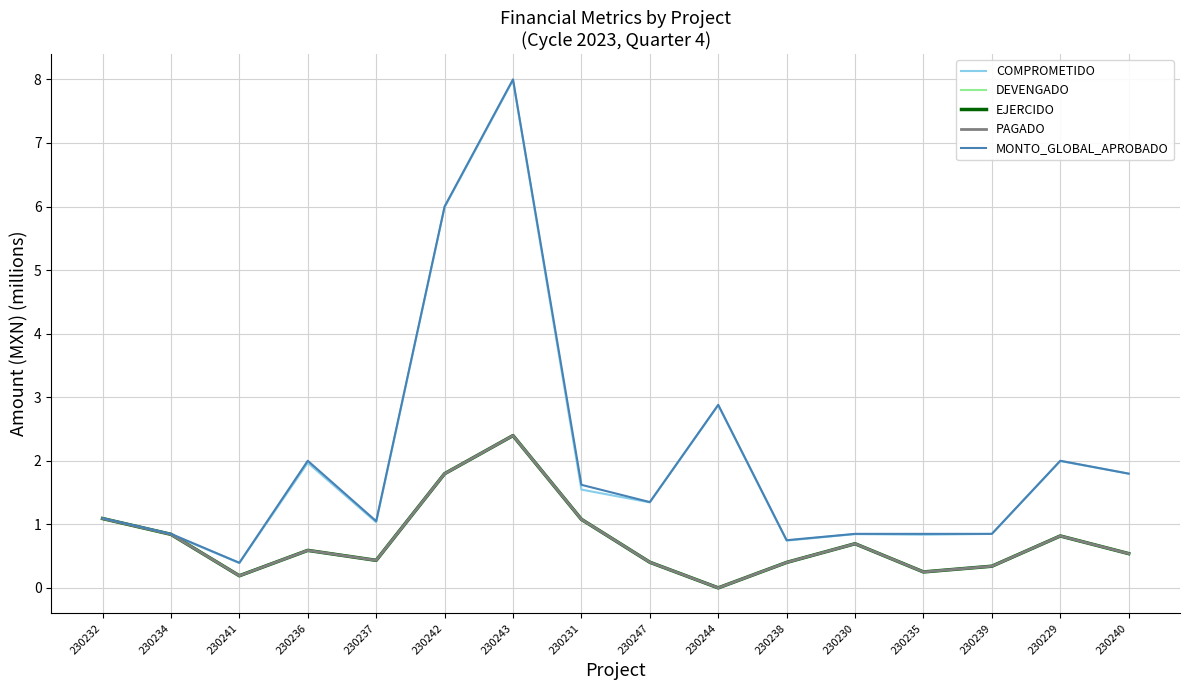

At 230242, list the series in order from smallest to largest.

DEVENGADO, EJERCIDO, PAGADO, COMPROMETIDO, MONTO_GLOBAL_APROBADO